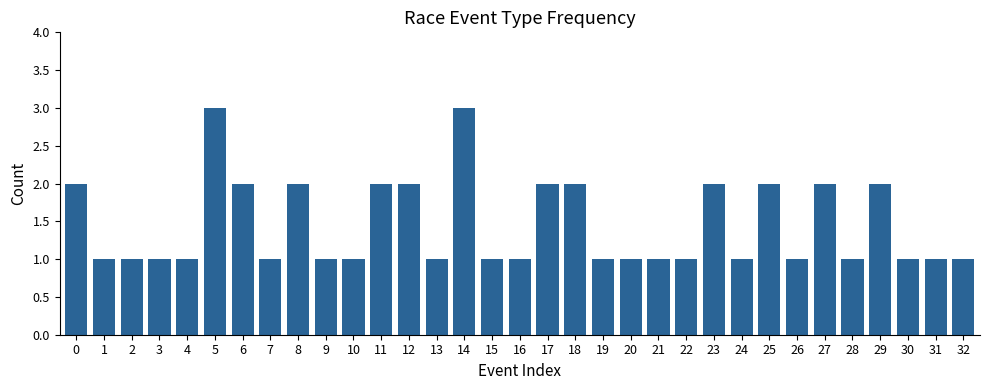

What is the sum of the values at 31 and 29?

3